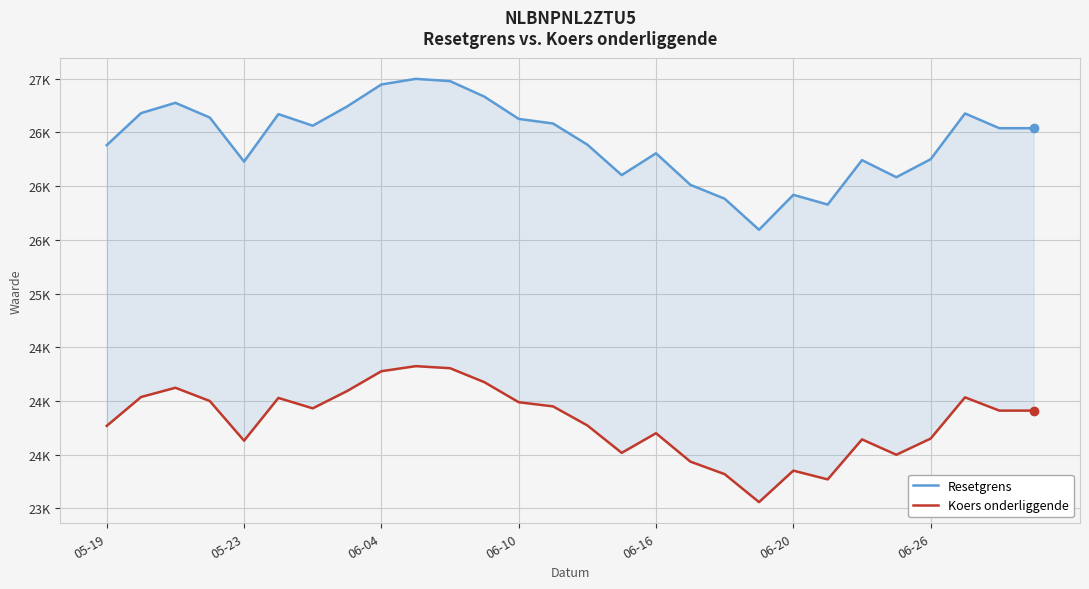

True or false: Koers onderliggende has more than 1 interior local peaks.

True